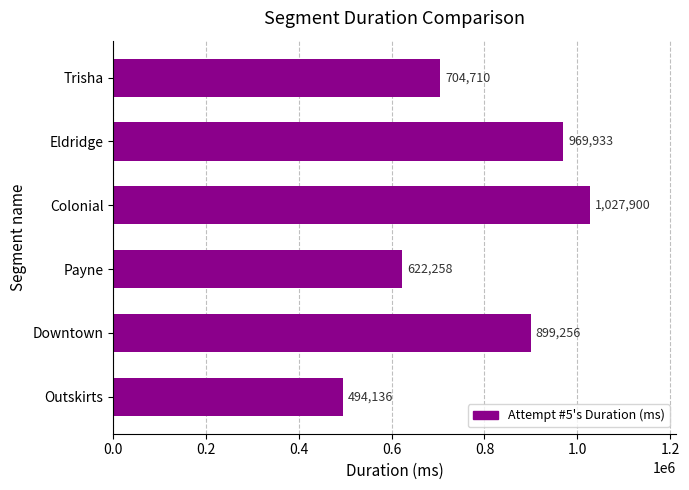

How many data points are less than 899256?

3